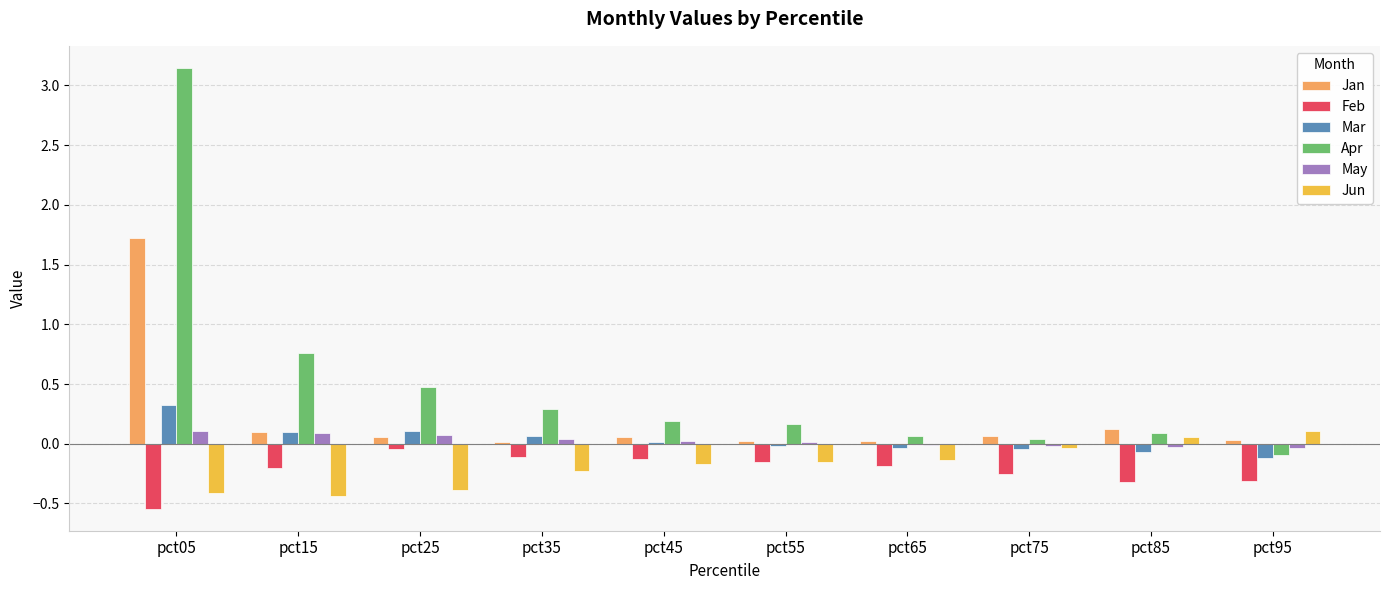

The value of Jun at pct05 is -0.4. True or false?

True